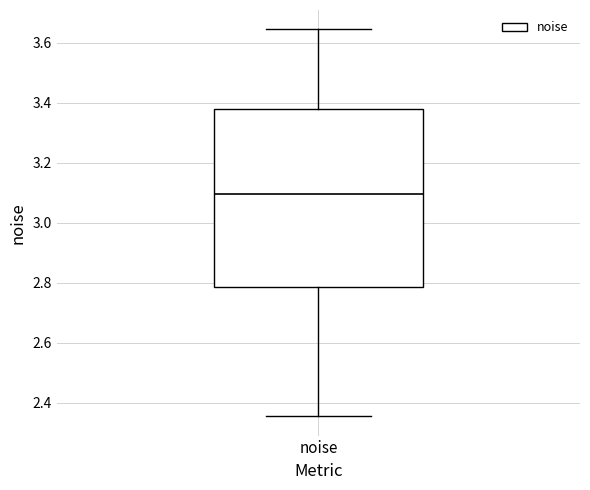

Transcribe this box plot: give where the median line is, the range the box spans, and where the two whiskers end, as read against the y-axis. The values are not printed on the chart, so give them approximately, as read against the axis.

median 3.10, box 2.78 to 3.38, whiskers 2.36 to 3.64